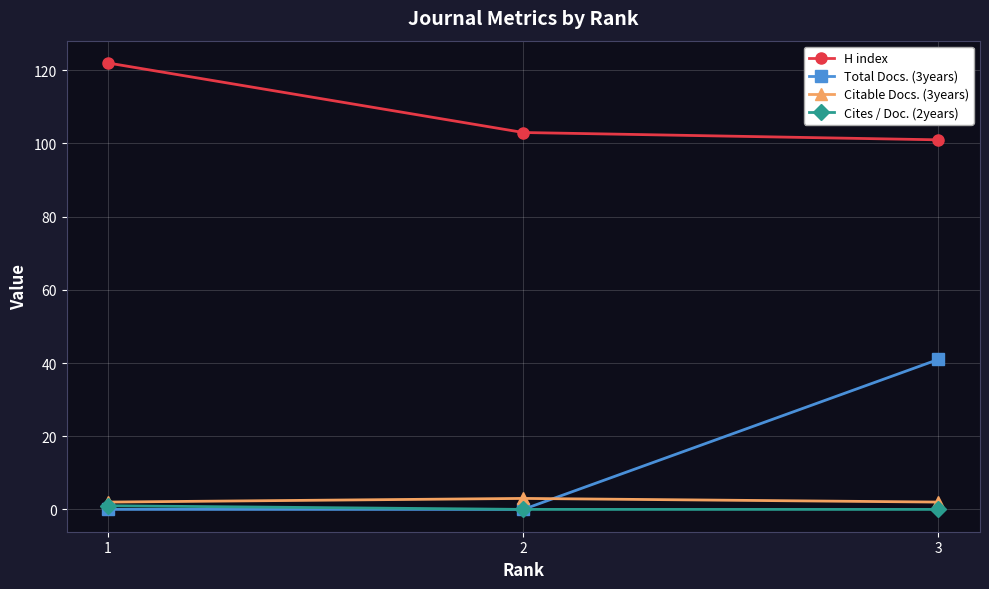

What is the maximum value shown in the chart?

122